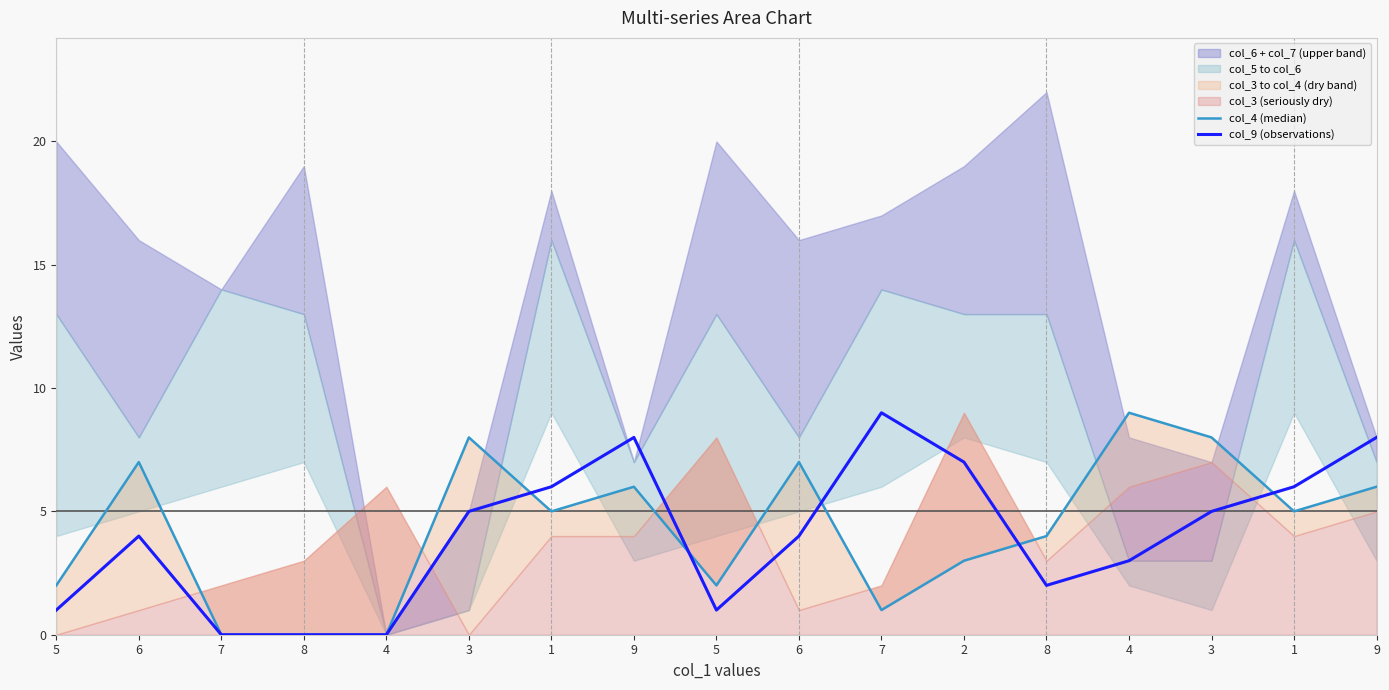

What is the label of the 16th point from the left?

1